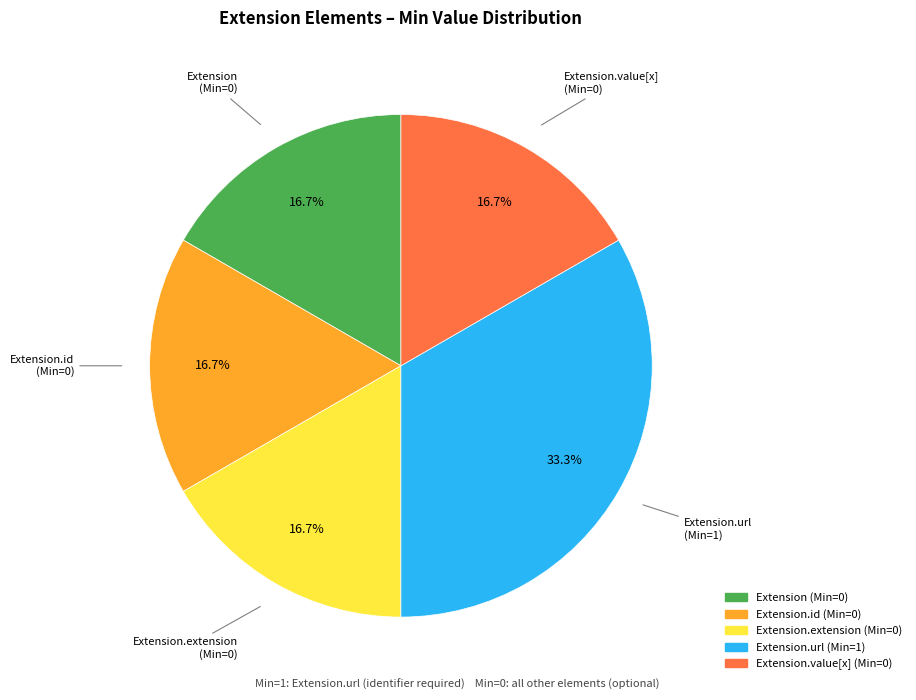

Is there any slice that represents more than half of the pie?

No